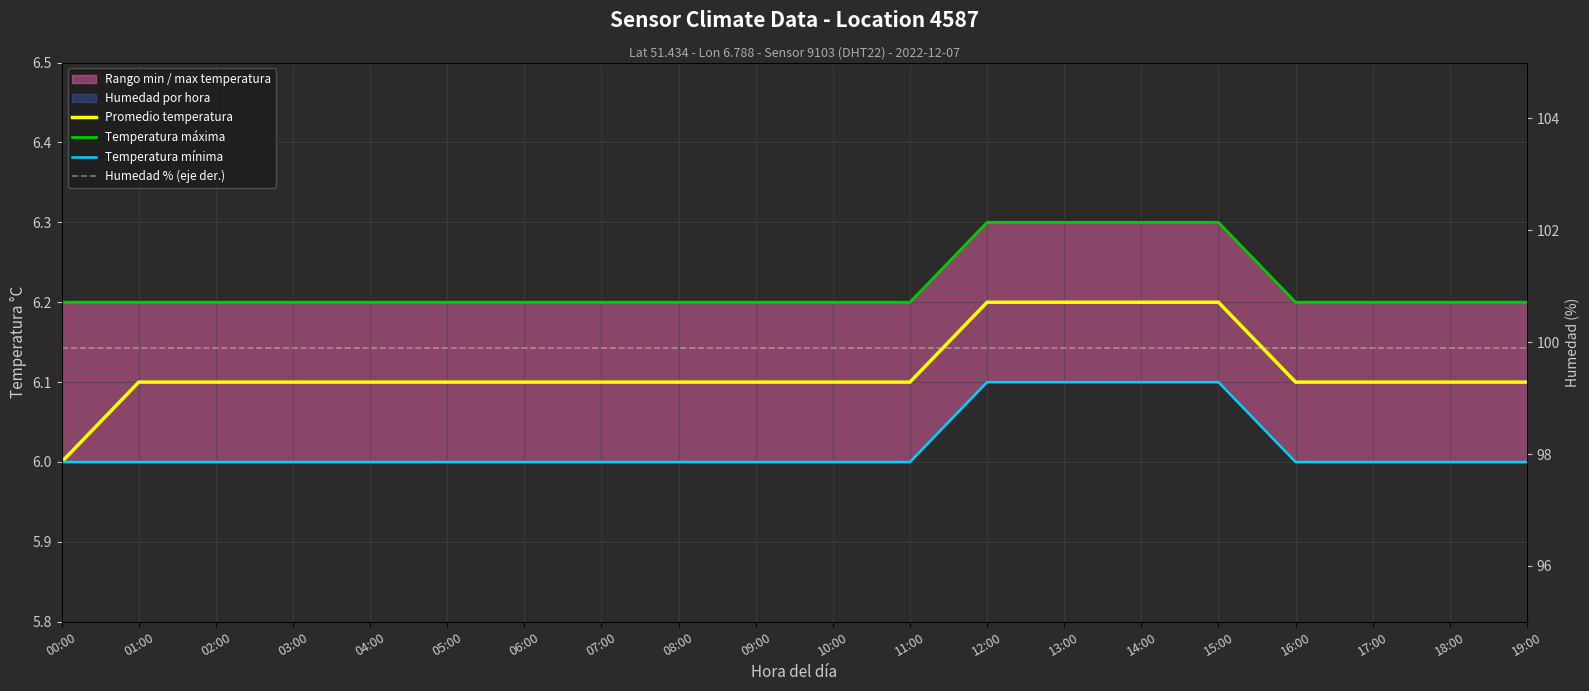

True or false: Temperatura mínima and Humedad % (eje der.) intersect in this chart.

False